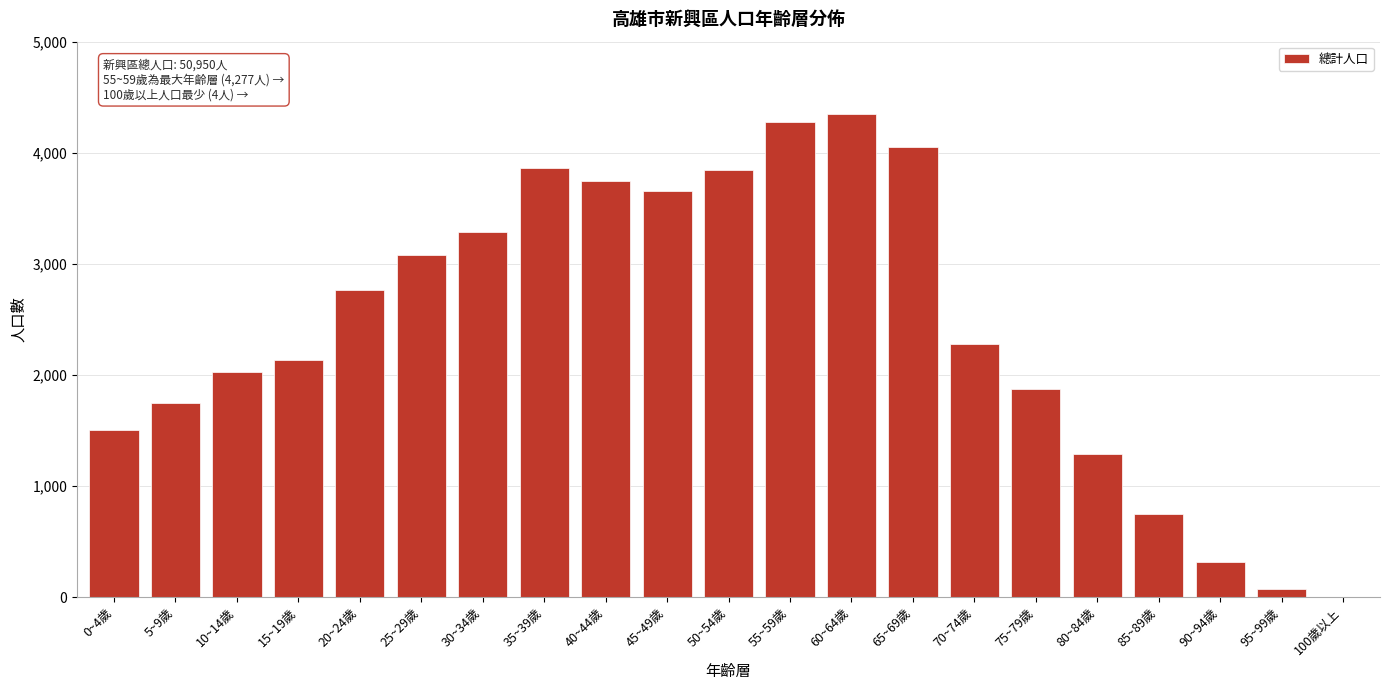

Reading left to right, what are all the values shown in this chart?

0~4歲=1504	5~9歲=1747	10~14歲=2026	15~19歲=2133	20~24歲=2768	25~29歲=3079	30~34歲=3292	35~39歲=3870	40~44歲=3752	45~49歲=3657	50~54歲=3845	55~59歲=4277	60~64歲=4352	65~69歲=4054	70~74歲=2283	75~79歲=1879	80~84歲=1286	85~89歲=747	90~94歲=317	95~99歲=78	100歲以上=4